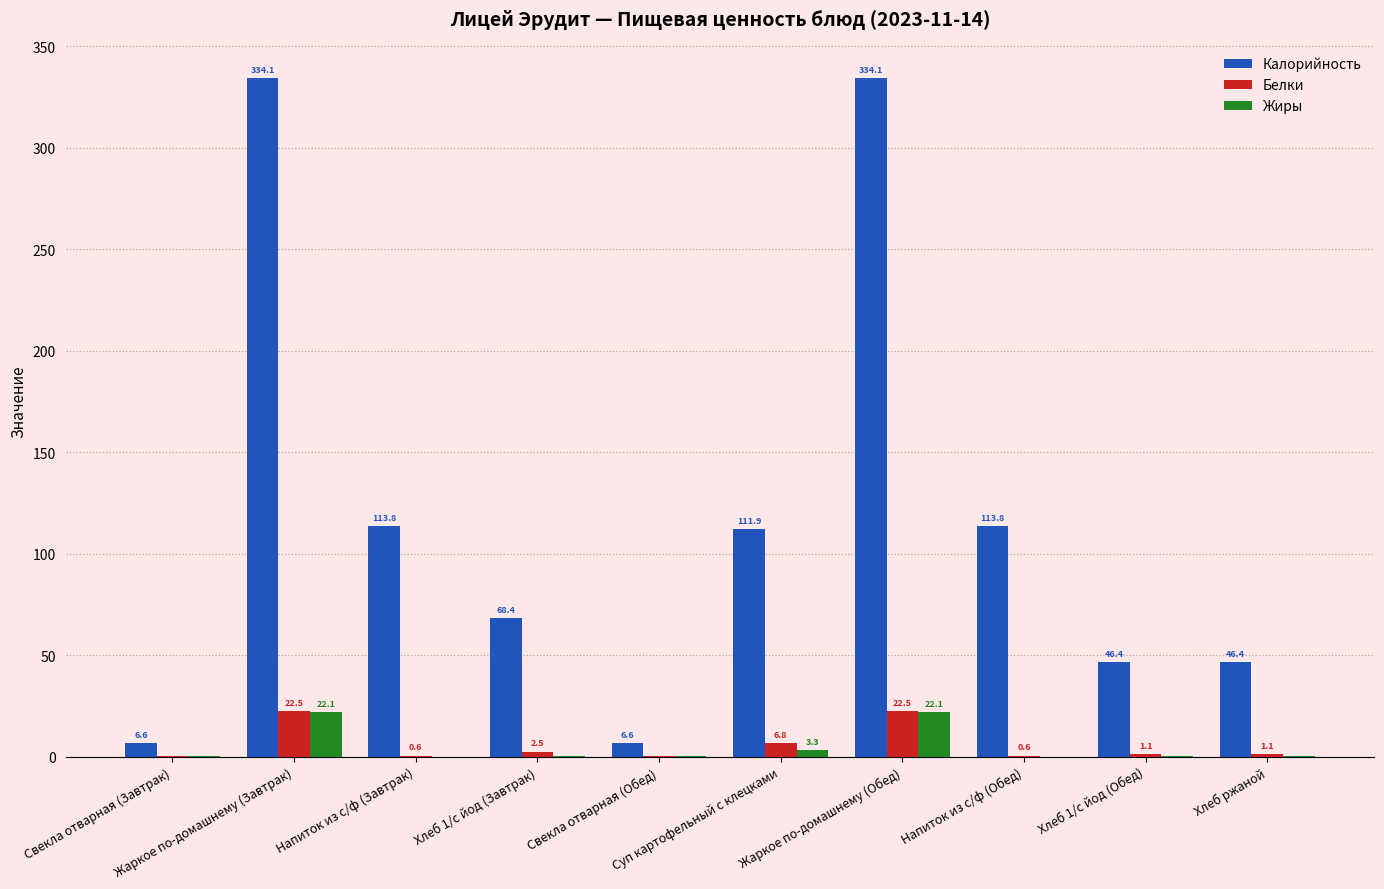

What is the sum of all Белки values?

57.9